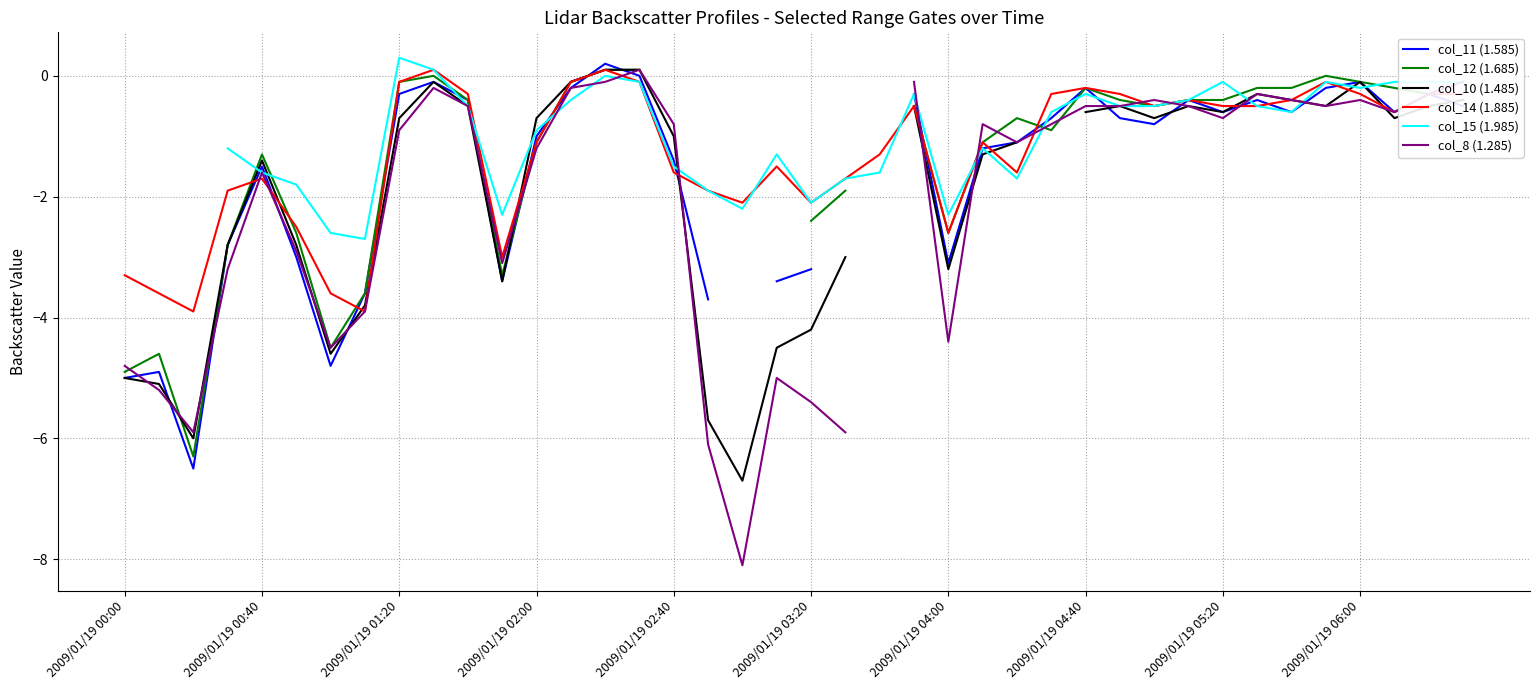

Is it true that col_14 (1.885) equals -2.1 at 2009/01/19 03:20?

True